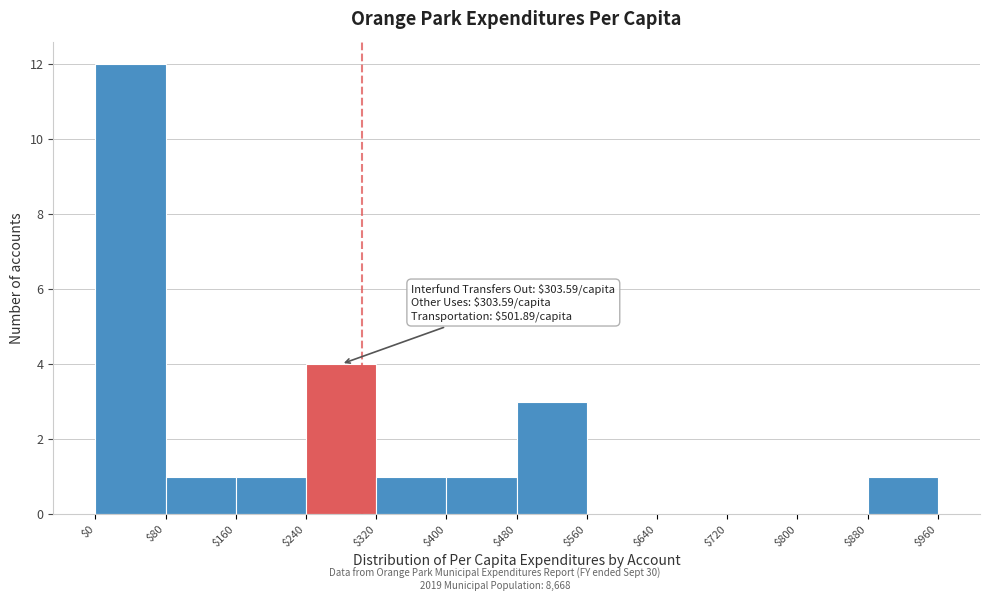

Over which range of the x-axis is the bar tallest?

$0 to $80